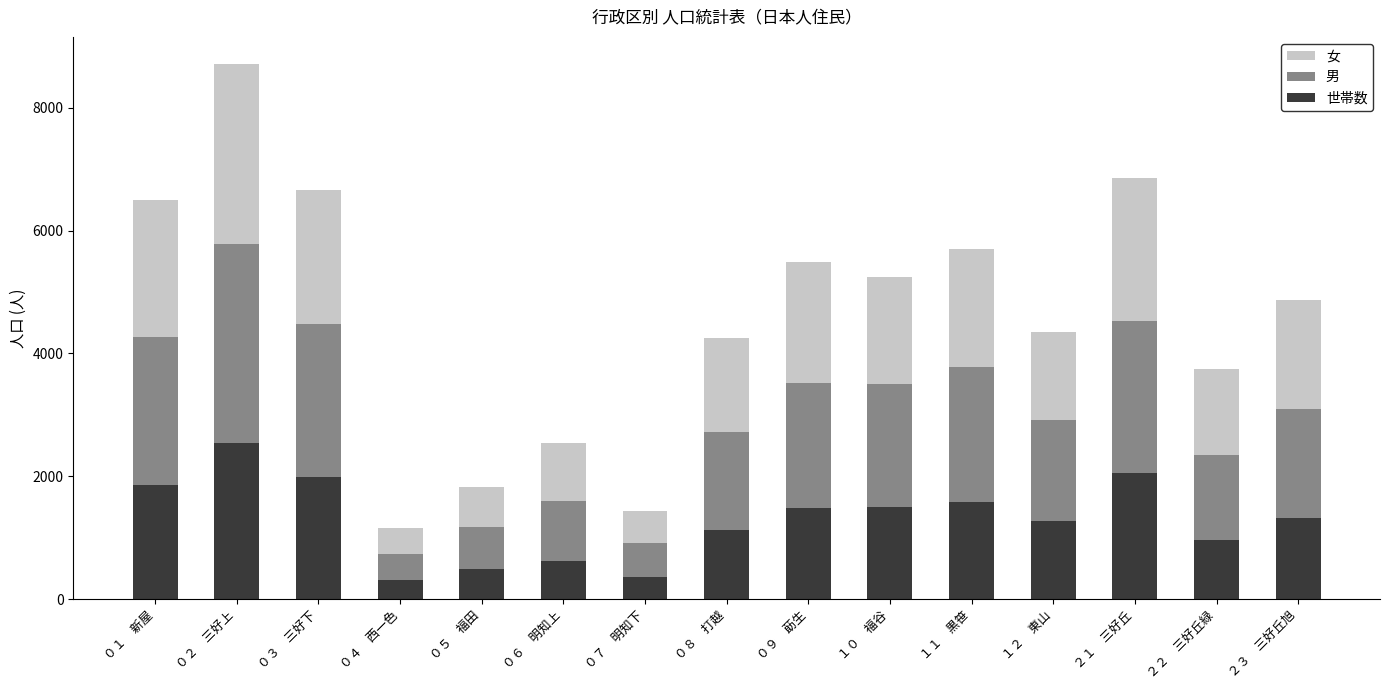

At which category is the sum across all series the highest?

０２　三好上